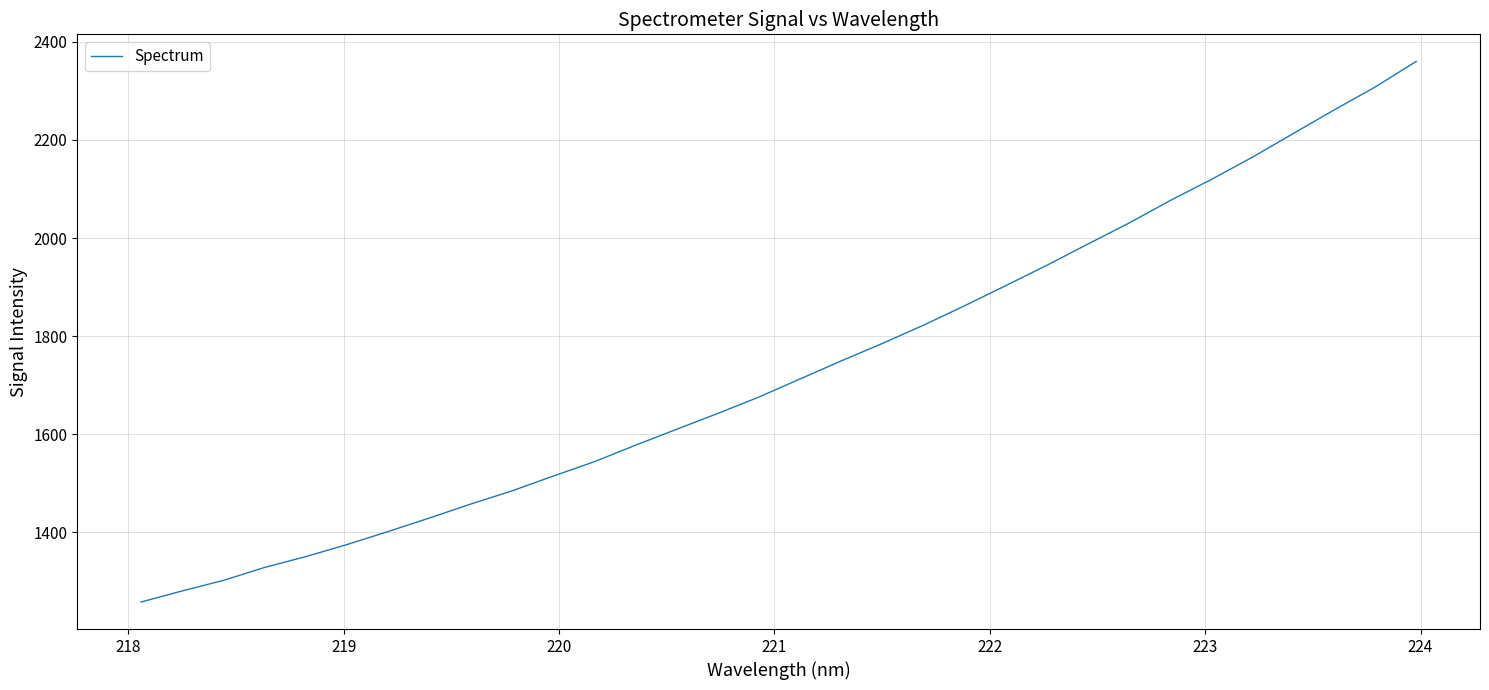

What is the minimum value shown in the chart?

1258.2